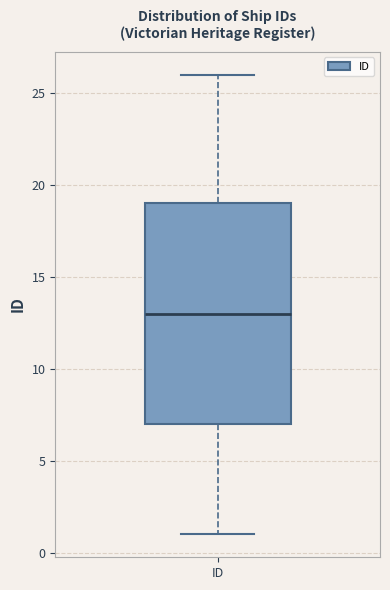

Where is the lower edge of the box for ID on the y-axis? The values are not printed on the chart, so give them approximately, as read against the axis.

7